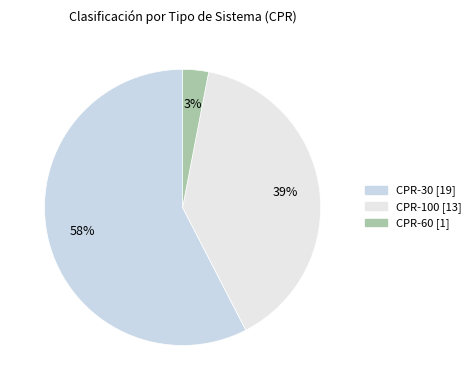

To the nearest percent, what percentage of the pie is CPR-30?

58%